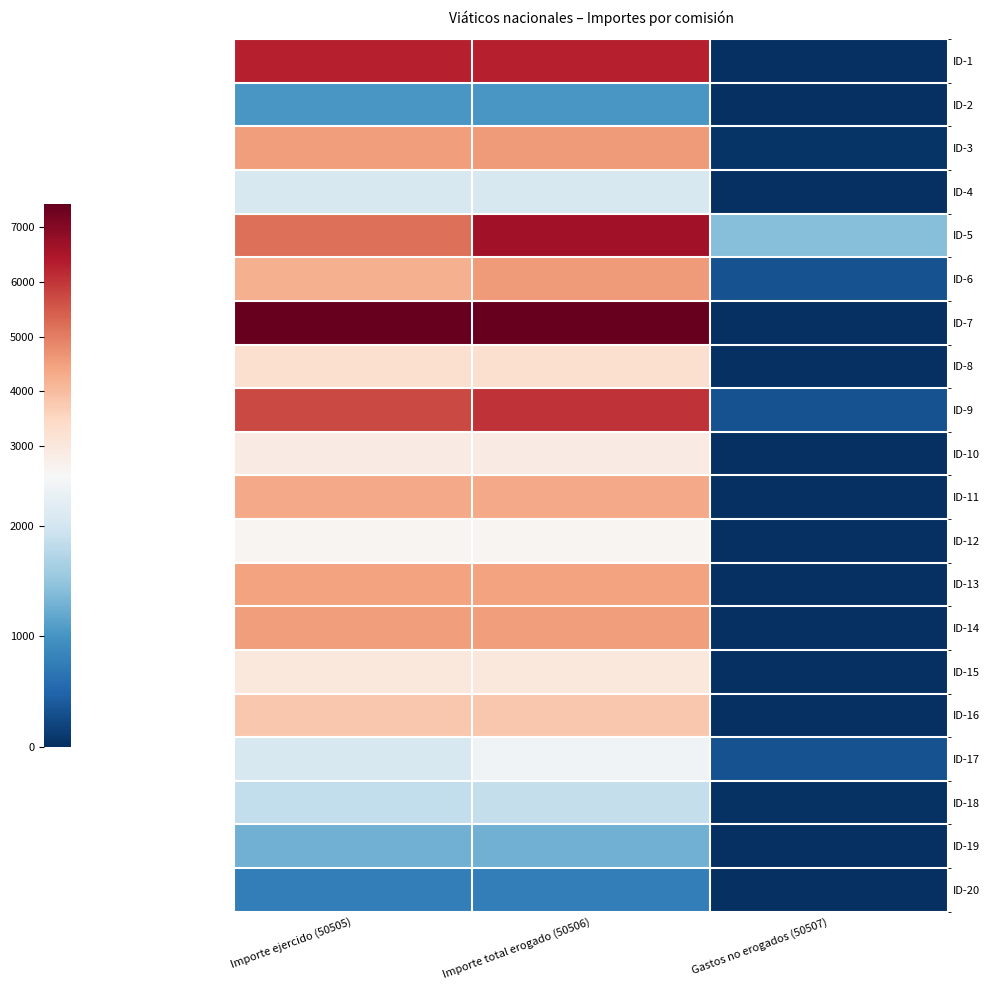

Reading right to left, transcribe all the data shown in this chart.

ID-1: Gastos no erogados (50507)=0	Importe total erogado (50506)=6309	Importe ejercido (50505)=6309
ID-2: Gastos no erogados (50507)=0	Importe total erogado (50506)=1030	Importe ejercido (50505)=1030
ID-3: Gastos no erogados (50507)=40	Importe total erogado (50506)=4556	Importe ejercido (50505)=4516
ID-4: Gastos no erogados (50507)=0	Importe total erogado (50506)=2068	Importe ejercido (50505)=2068
ID-5: Gastos no erogados (50507)=1407	Importe total erogado (50506)=6615	Importe ejercido (50505)=5208
ID-6: Gastos no erogados (50507)=320	Importe total erogado (50506)=4556	Importe ejercido (50505)=4236
ID-7: Gastos no erogados (50507)=0	Importe total erogado (50506)=7425	Importe ejercido (50505)=7425
ID-8: Gastos no erogados (50507)=0	Importe total erogado (50506)=3233	Importe ejercido (50505)=3233
ID-9: Gastos no erogados (50507)=320	Importe total erogado (50506)=6038	Importe ejercido (50505)=5718
ID-10: Gastos no erogados (50507)=0	Importe total erogado (50506)=2866	Importe ejercido (50505)=2866
ID-11: Gastos no erogados (50507)=0	Importe total erogado (50506)=4336	Importe ejercido (50505)=4336
ID-12: Gastos no erogados (50507)=0	Importe total erogado (50506)=2548	Importe ejercido (50505)=2548
ID-13: Gastos no erogados (50507)=0	Importe total erogado (50506)=4435	Importe ejercido (50505)=4435
ID-14: Gastos no erogados (50507)=0	Importe total erogado (50506)=4531	Importe ejercido (50505)=4531
ID-15: Gastos no erogados (50507)=0	Importe total erogado (50506)=2996	Importe ejercido (50505)=2996
ID-16: Gastos no erogados (50507)=0	Importe total erogado (50506)=3801	Importe ejercido (50505)=3801
ID-17: Gastos no erogados (50507)=313	Importe total erogado (50506)=2366	Importe ejercido (50505)=2053
ID-18: Gastos no erogados (50507)=28	Importe total erogado (50506)=1876	Importe ejercido (50505)=1848
ID-19: Gastos no erogados (50507)=0	Importe total erogado (50506)=1272	Importe ejercido (50505)=1272
ID-20: Gastos no erogados (50507)=0	Importe total erogado (50506)=760	Importe ejercido (50505)=760